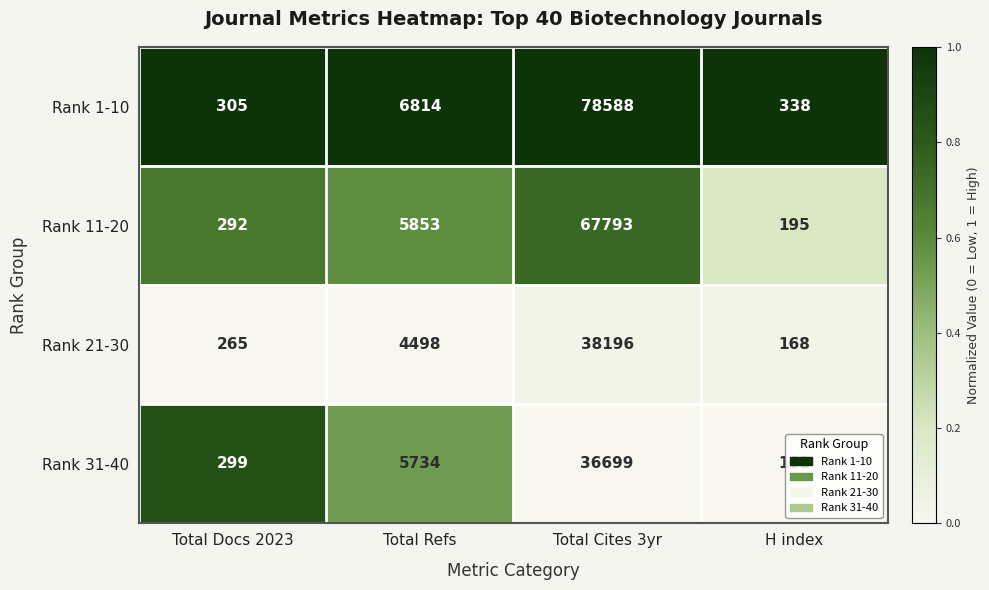

Is it true that Rank 11-20 equals 13869 at Total Cites 3yr?

False